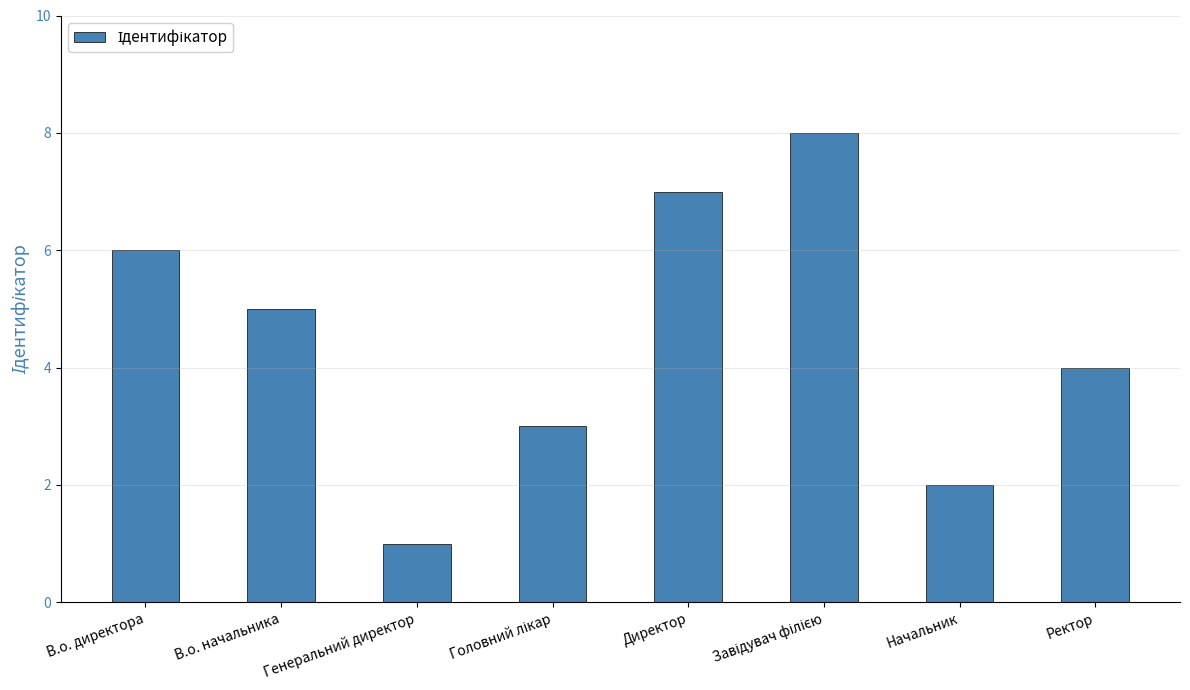

Read the value at В.о. директора.

6